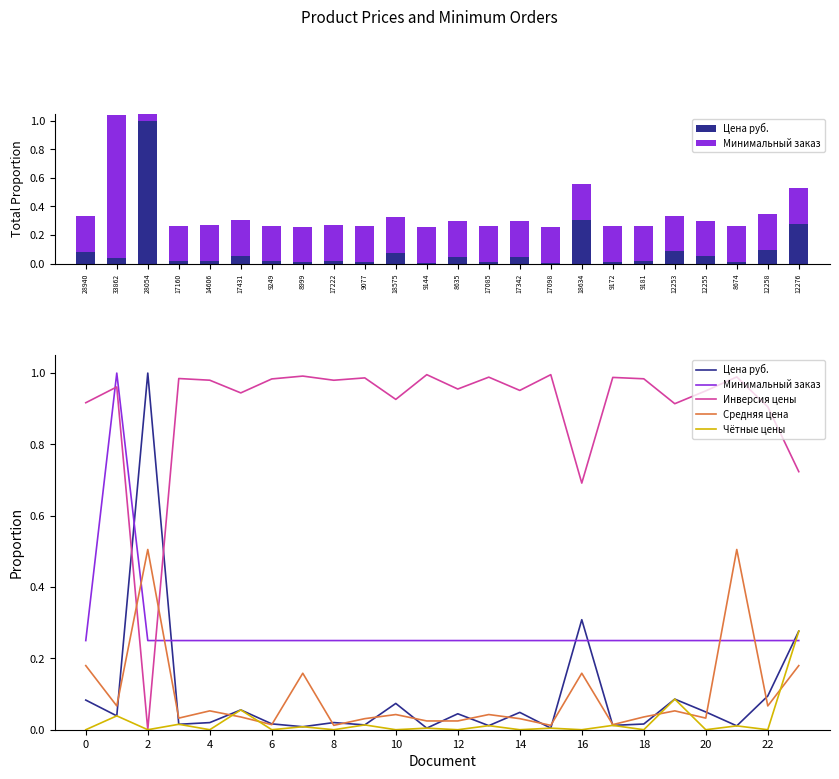

At 8674, list the series in order from smallest to largest.

Цена руб., Чётные цены, Минимальный заказ, Средняя цена, Инверсия цены